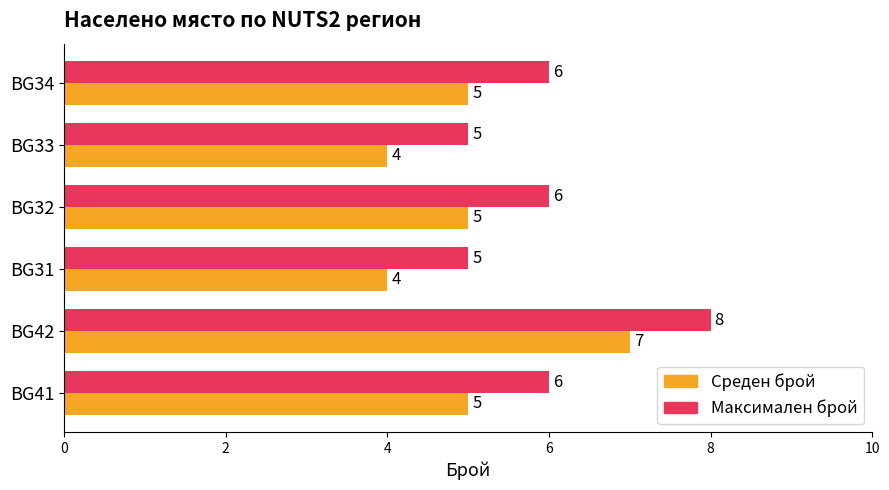

What is the sum of all Среден брой values?

30